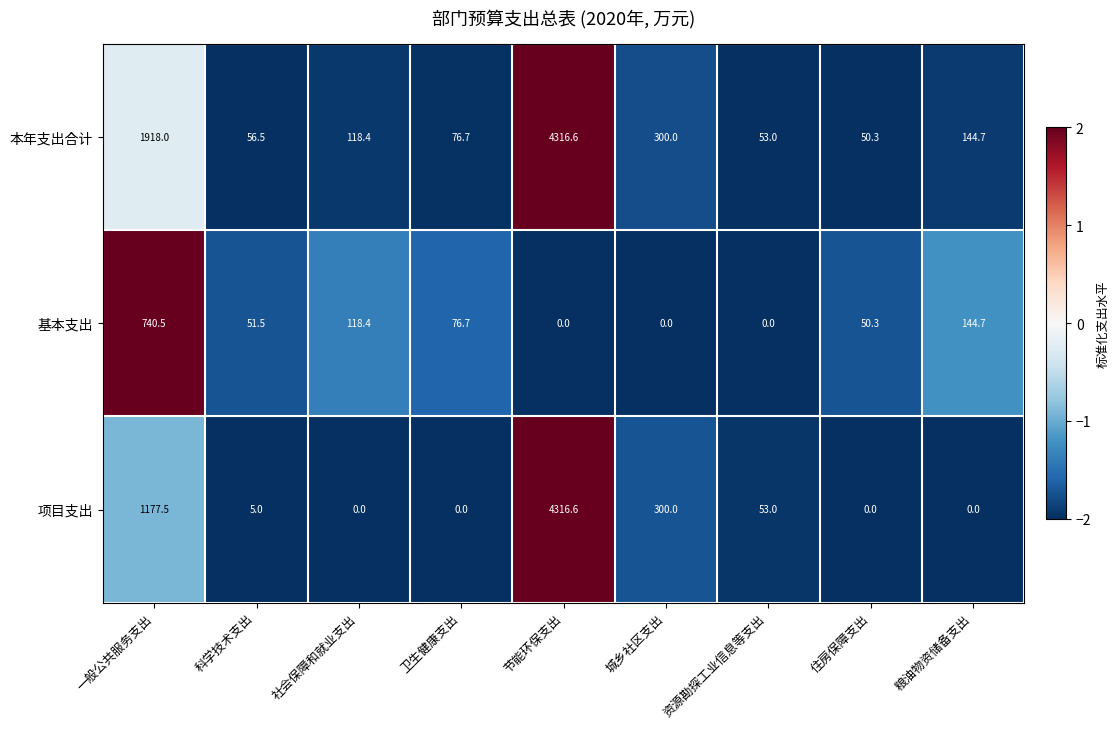

How many values in the 基本支出 series exceed 51?

5